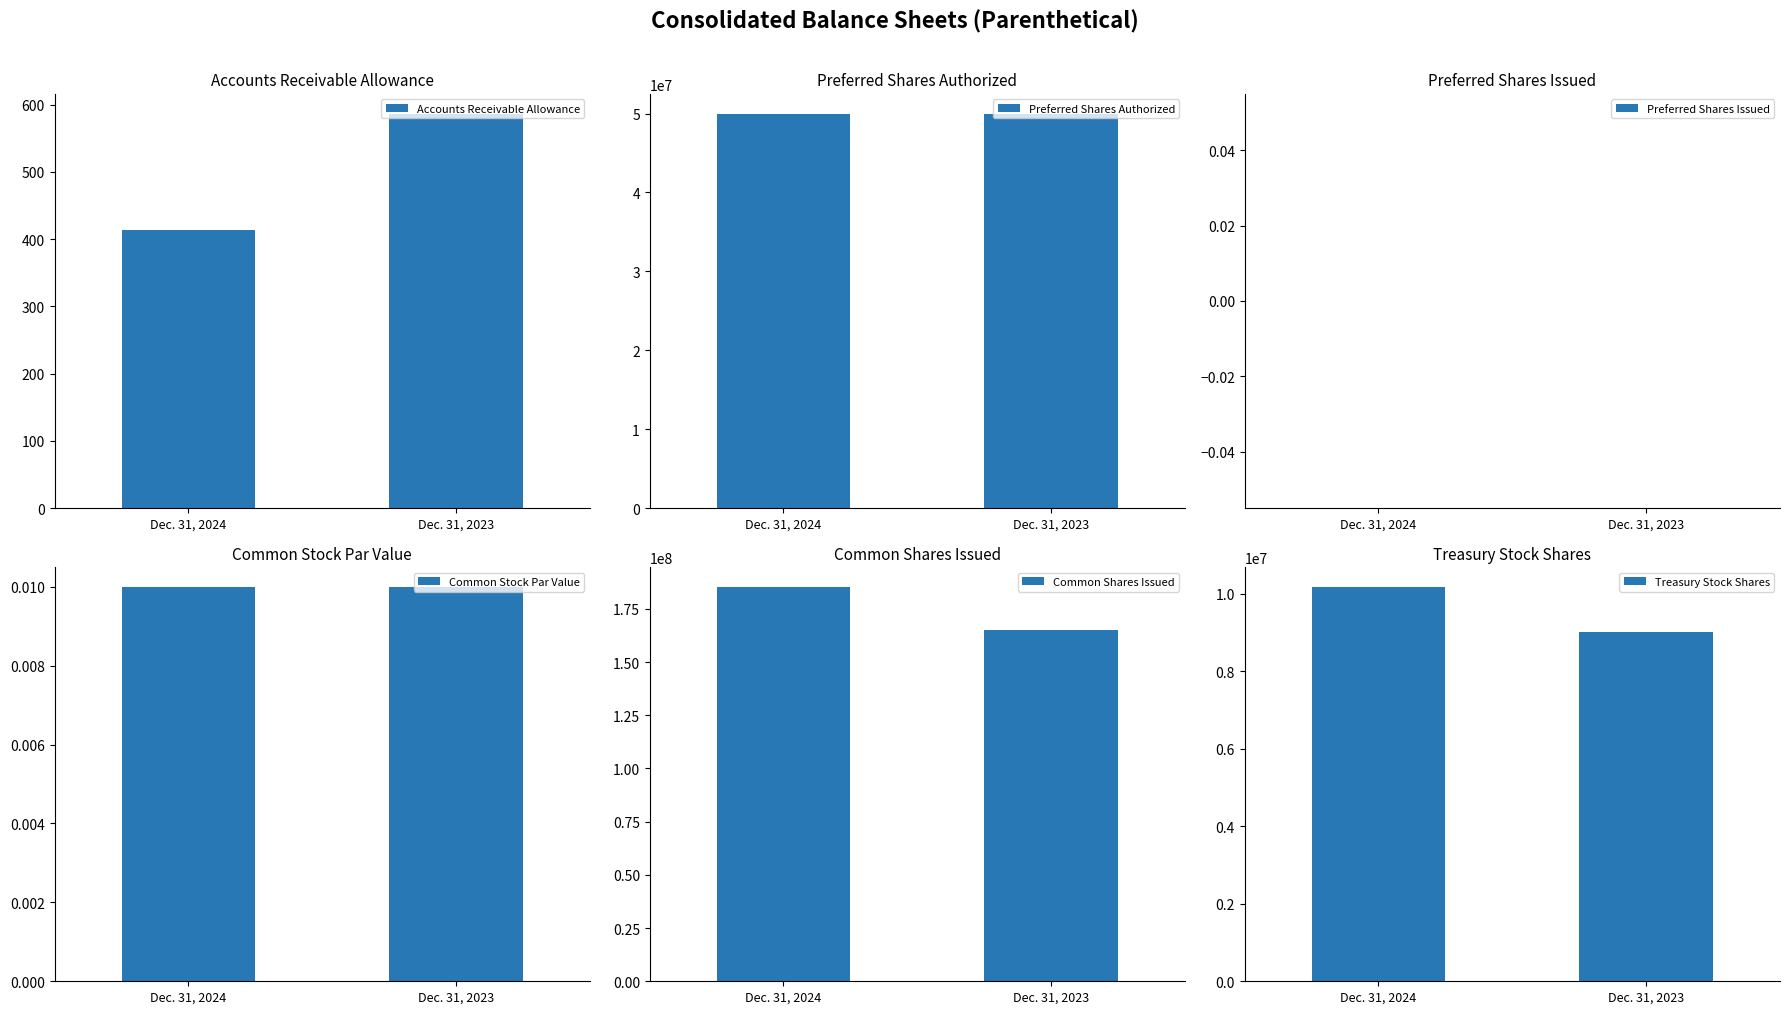

At which label does Preferred Shares Authorized reach its minimum?

Dec. 31, 2024